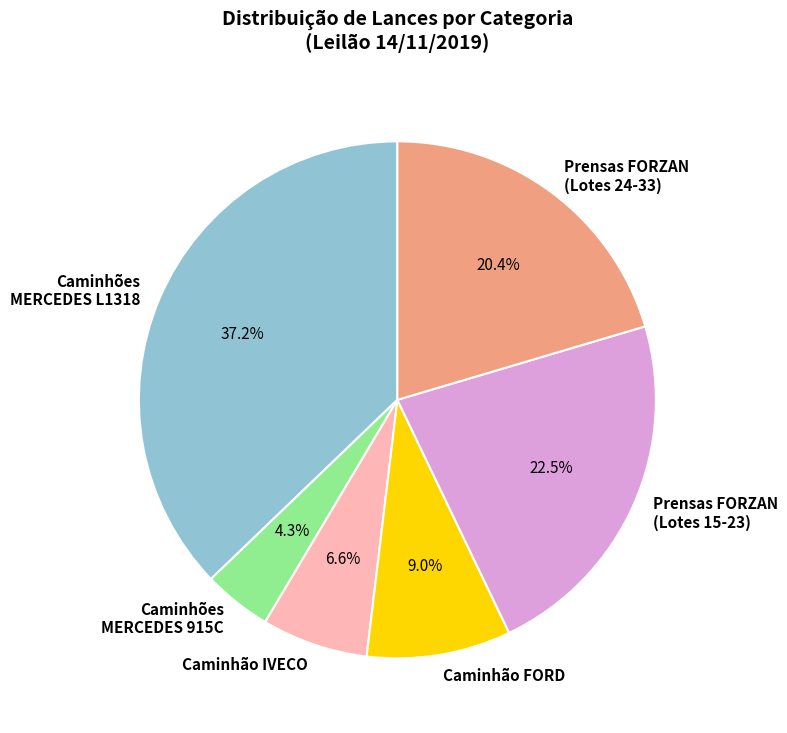

Is the sum of Caminhão FORD and Caminhão IVECO greater than half?

No